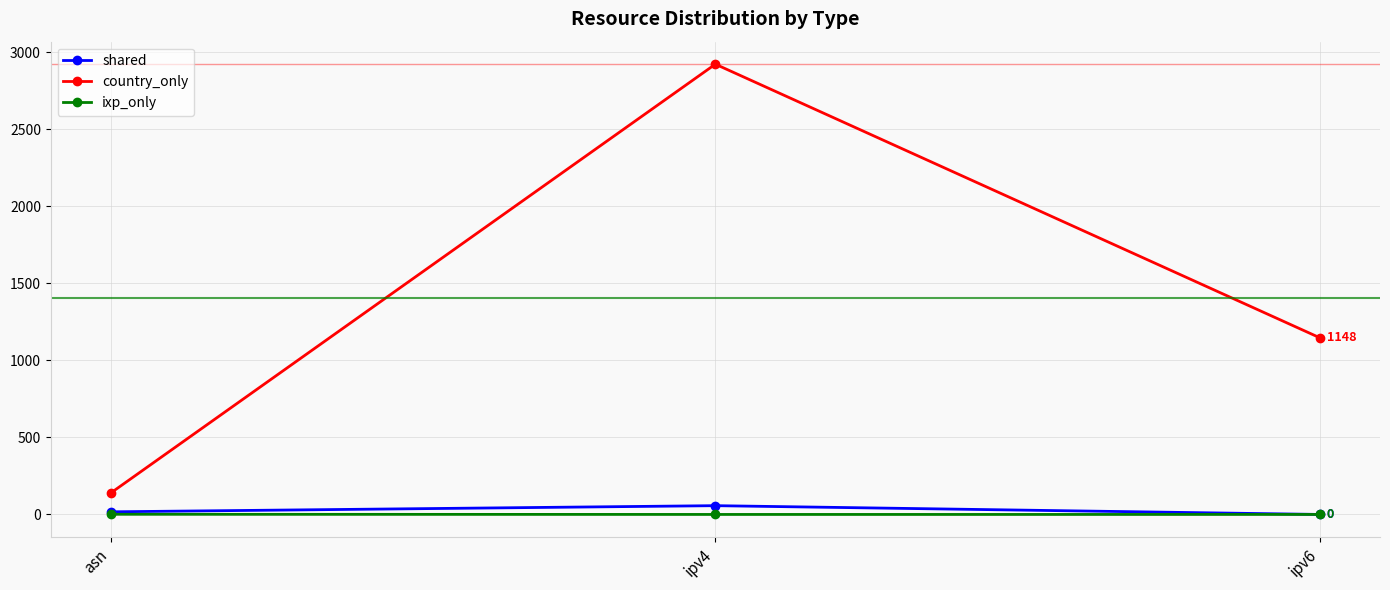

Which category has the highest value in the country_only series?

ipv4